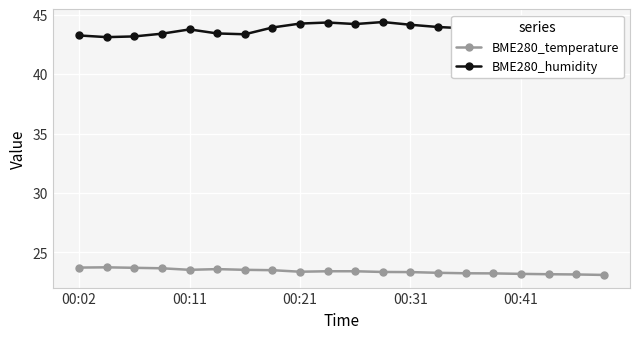

Which series has the largest range (max minus min)?

BME280_humidity